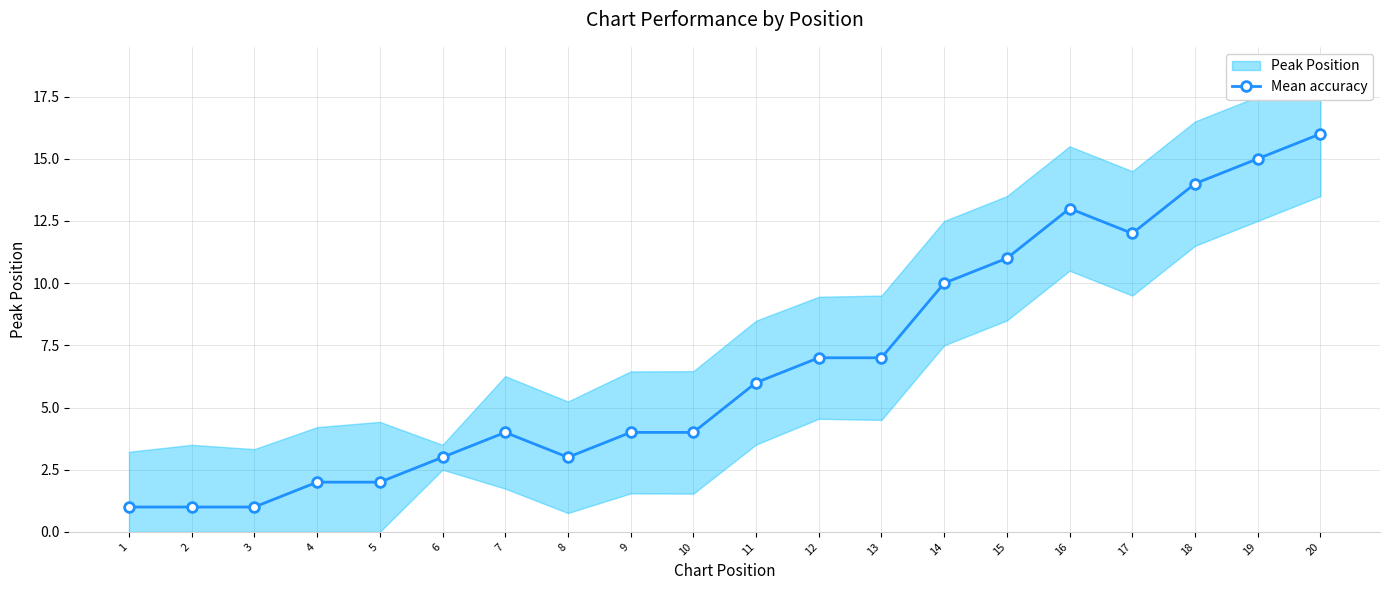

Which has a higher value, 20 or 6?

20